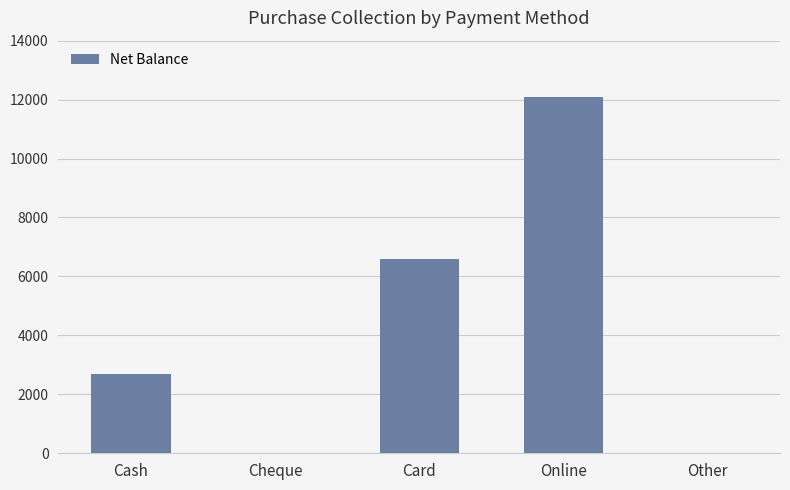

Are the bars horizontal?

No